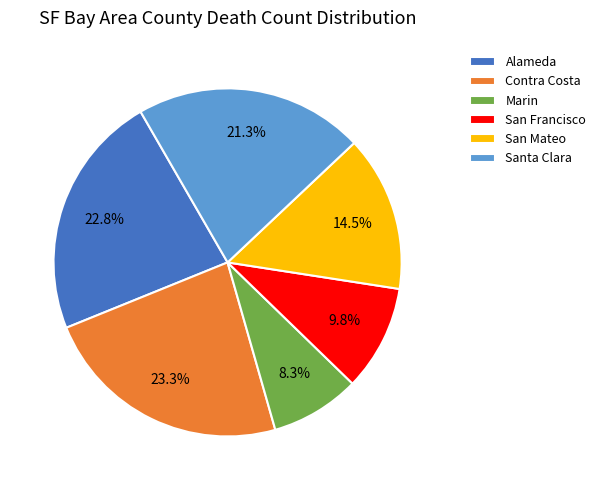

What portion of the pie excludes Santa Clara?

78.7%